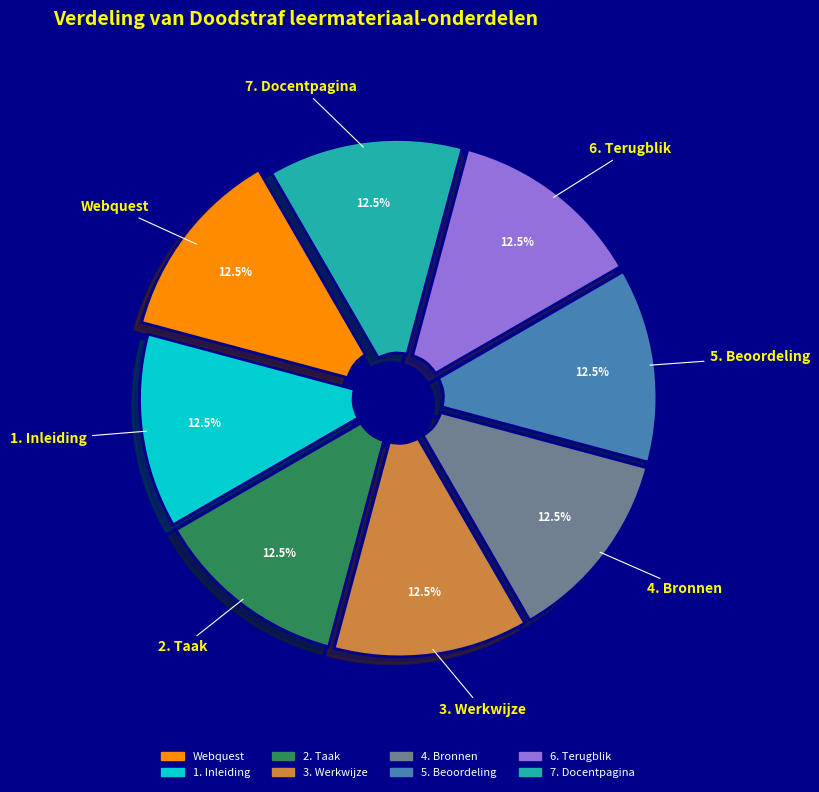

Does any single category account for the majority?

No